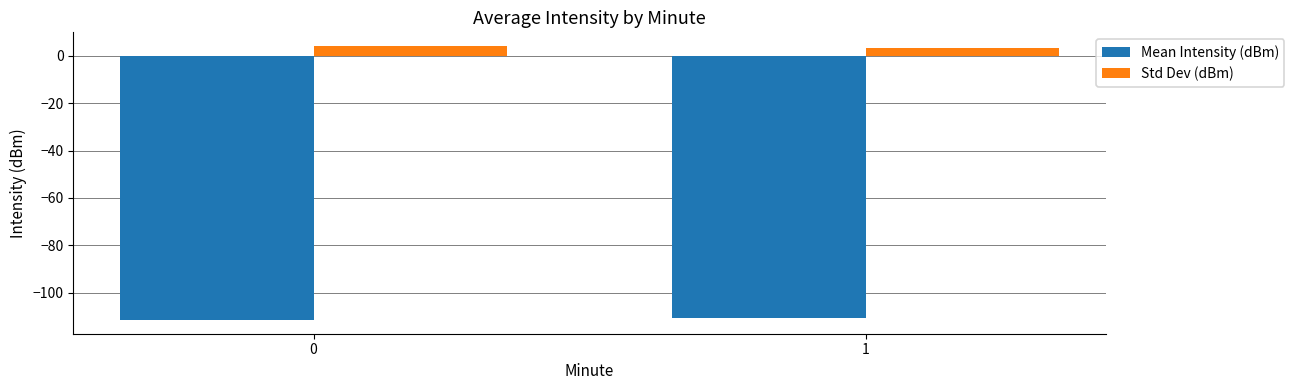

What is the sum of the Std Dev (dBm) values at 1 and 0?

7.6